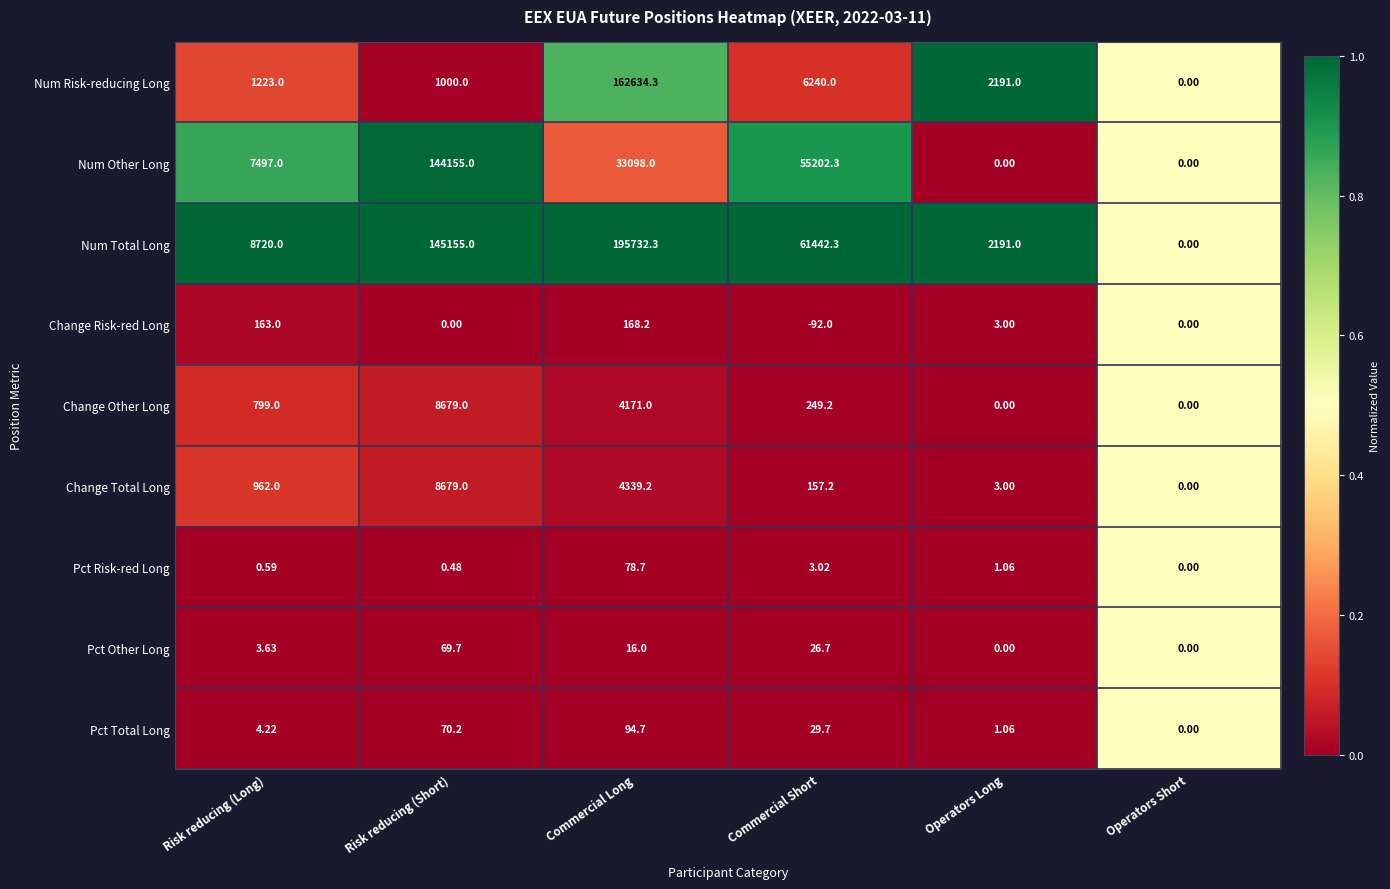

What is the maximum value shown in the chart?

195732.3